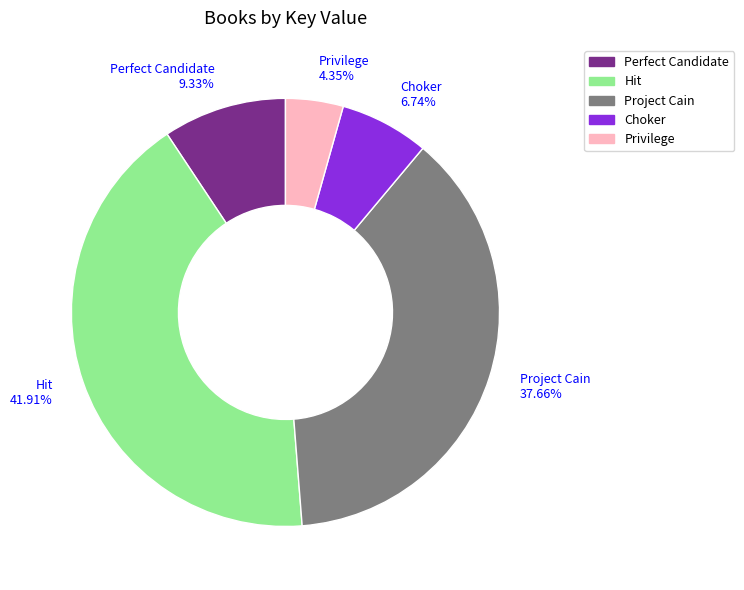

Does Choker represent more than half of the total?

No